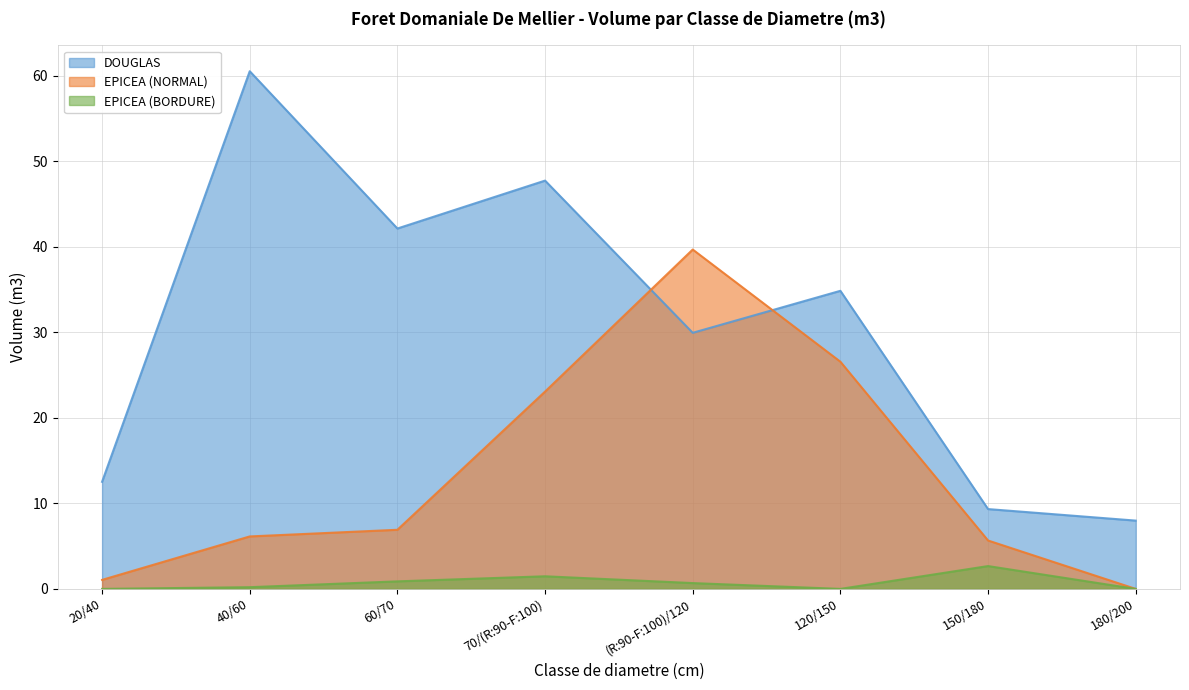

What is the maximum value shown in the chart?

60.5